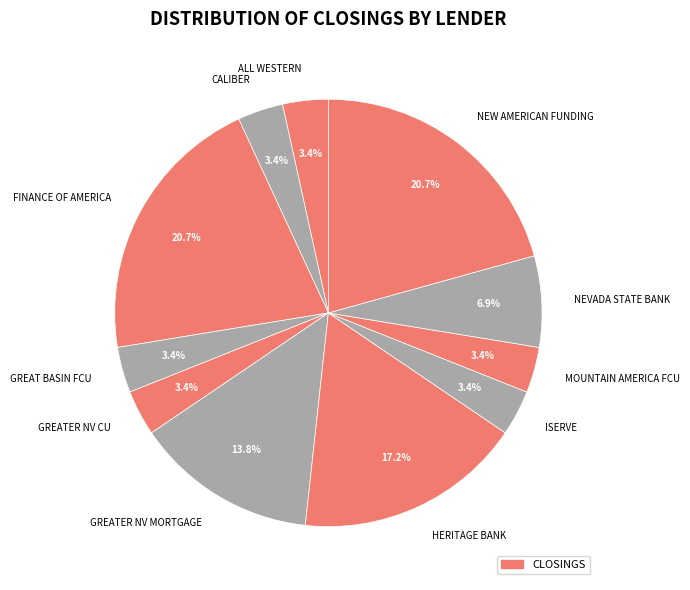

Is it true that NEW AMERICAN FUNDING is 21% of the pie?

True